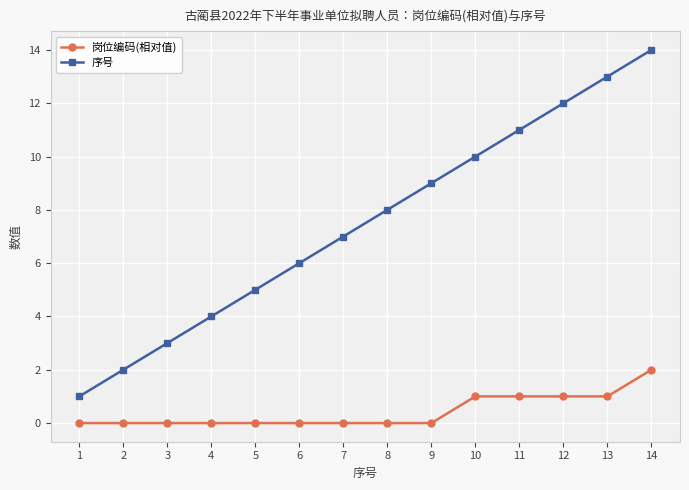

Reading left to right, what are all the values shown in this chart?

岗位编码(相对值): 1=0	2=0	3=0	4=0	5=0	6=0	7=0	8=0	9=0	10=1	11=1	12=1	13=1	14=2
序号: 1=1	2=2	3=3	4=4	5=5	6=6	7=7	8=8	9=9	10=10	11=11	12=12	13=13	14=14